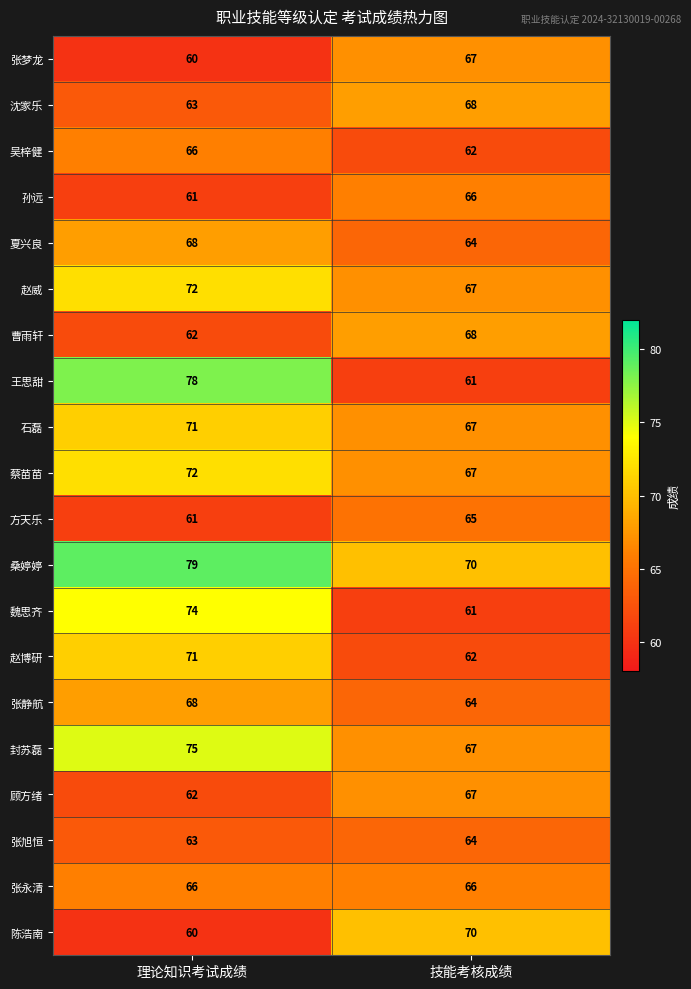

Which series has the largest range (max minus min)?

王思甜